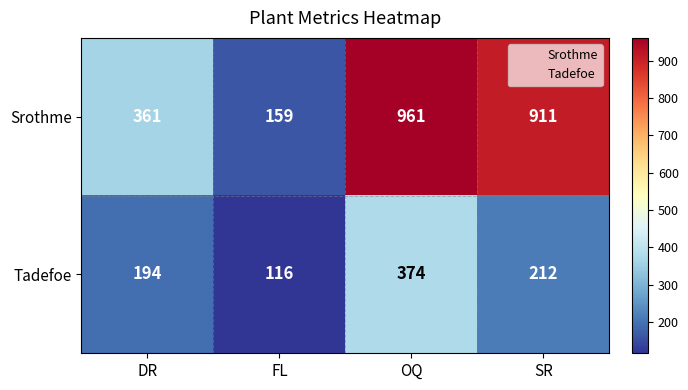

What is the total value across all series at OQ?

1335